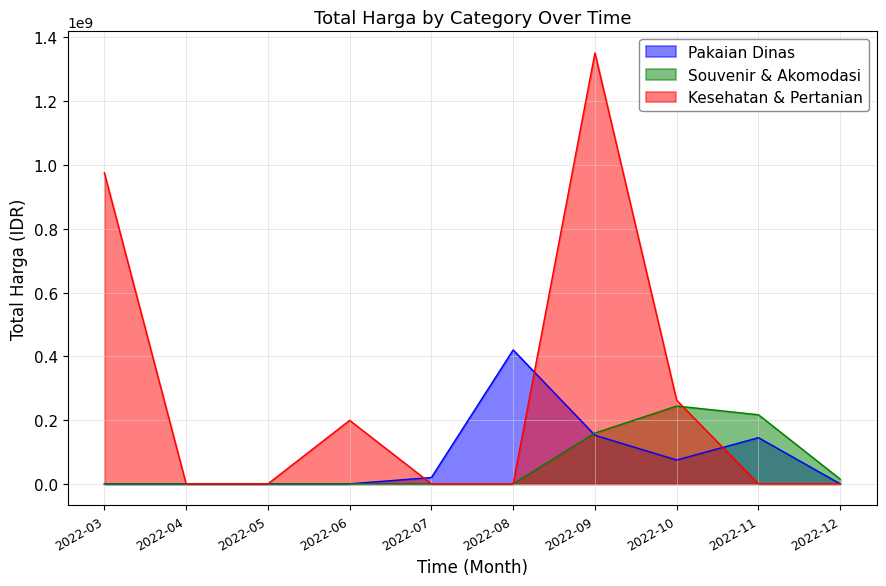

What are all the series names shown in the legend?

Pakaian Dinas, Souvenir & Akomodasi, Kesehatan & Pertanian